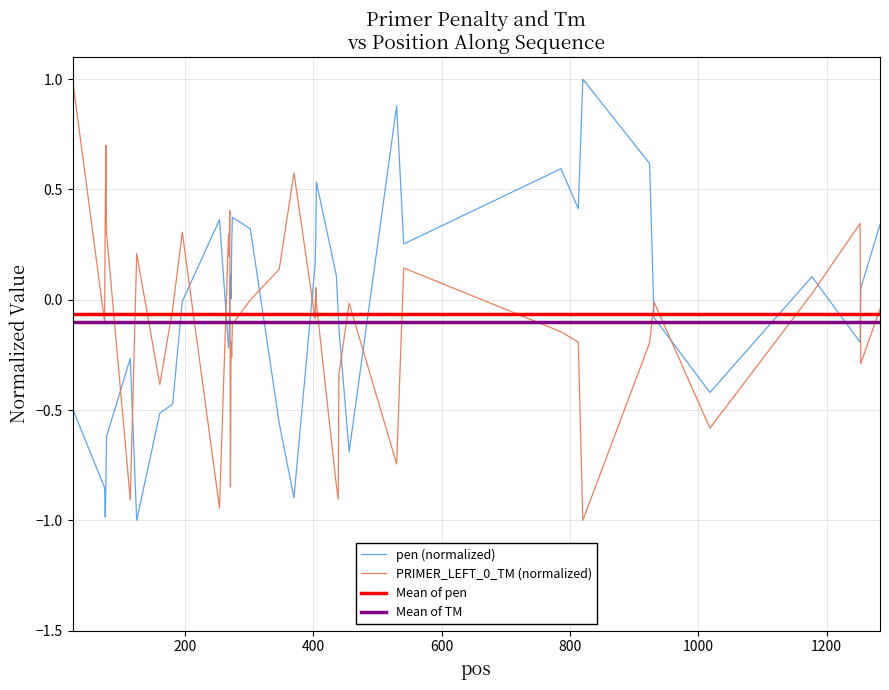

What is the maximum value for pen (normalized)?

1.0